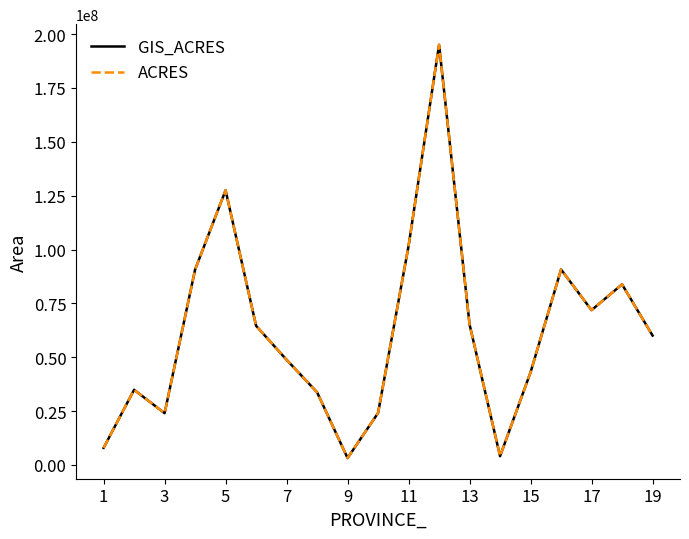

Which series has the widest spread of values?

GIS_ACRES